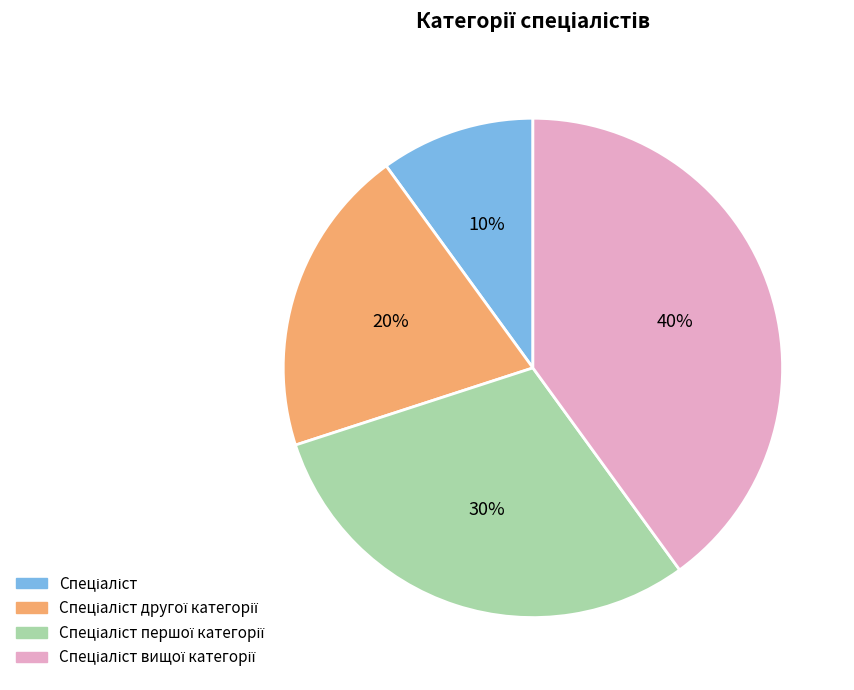

To the nearest percent, what is the average slice percentage?

25%